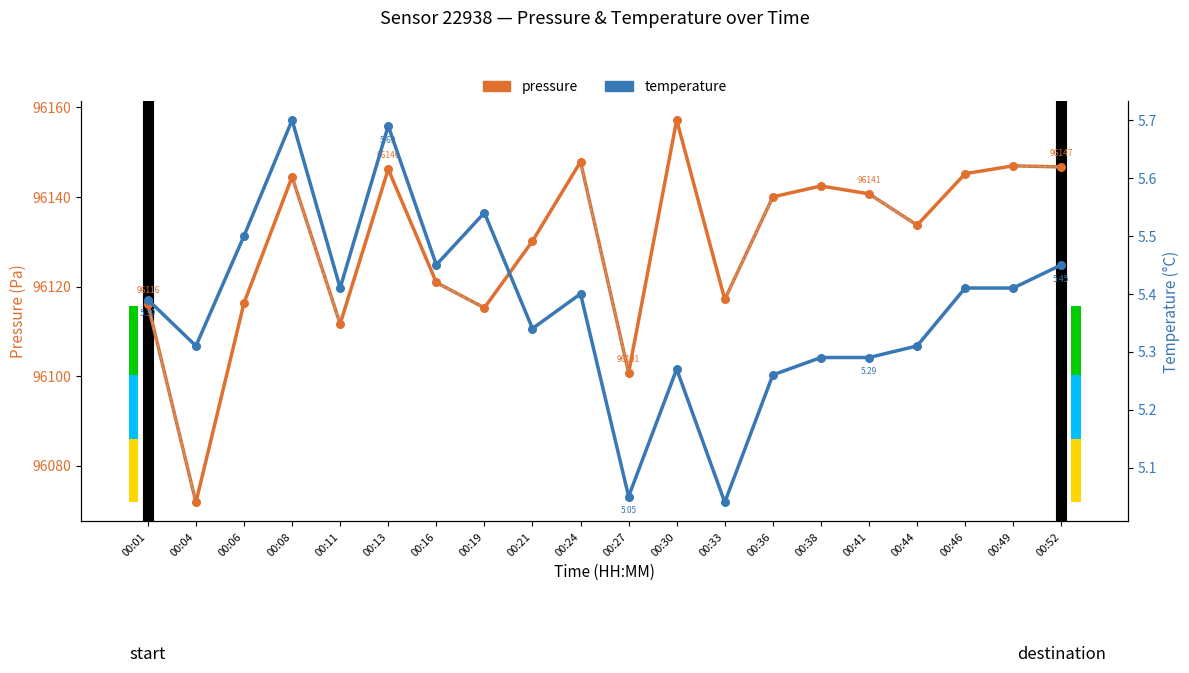

Which series contains the highest Y value?

pressure